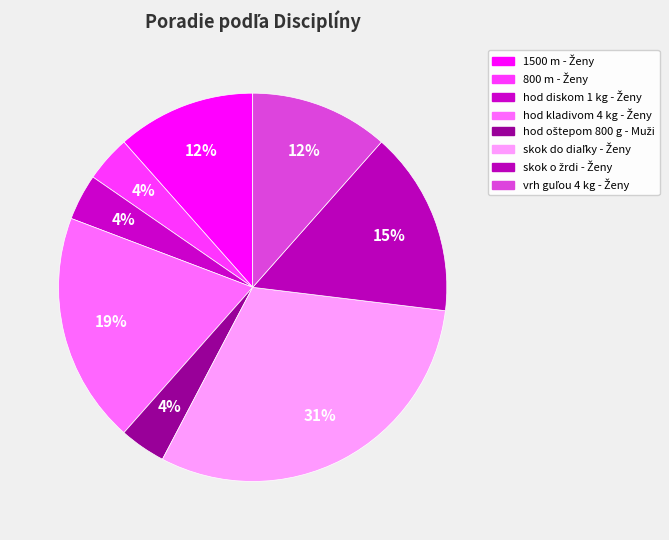

Do 800 m - Ženy and 1500 m - Ženy together represent more than half of the pie?

No